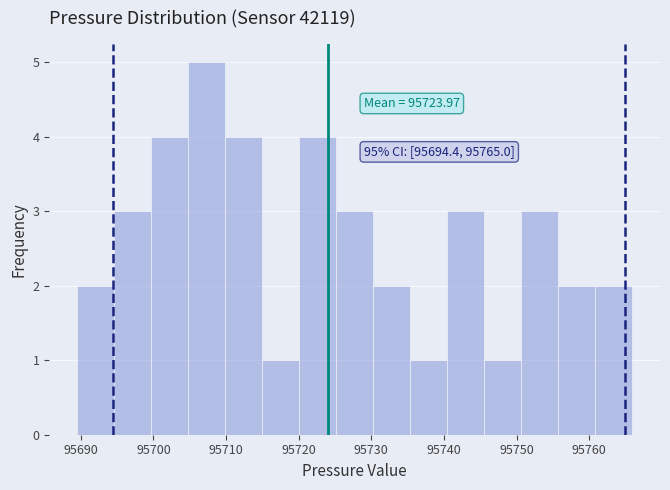

Which range on the x-axis has the tallest bar?

95705 to 95710